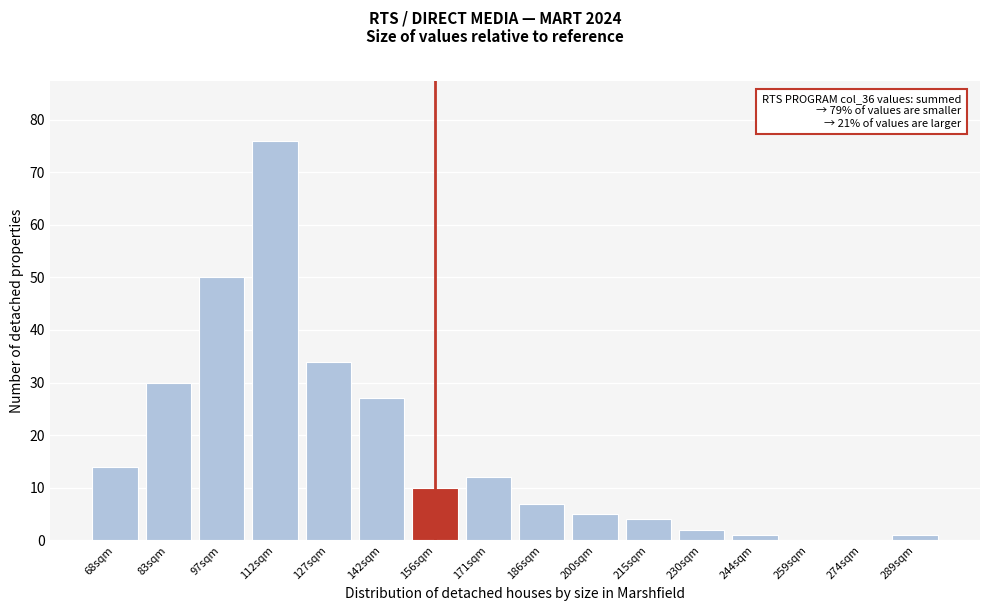

Reading right to left, what are all the values shown in this chart?

289sqm=1	274sqm=0	259sqm=0	244sqm=1	230sqm=2	215sqm=4	200sqm=5	186sqm=7	171sqm=12	156sqm=10	142sqm=27	127sqm=34	112sqm=76	97sqm=50	83sqm=30	68sqm=14